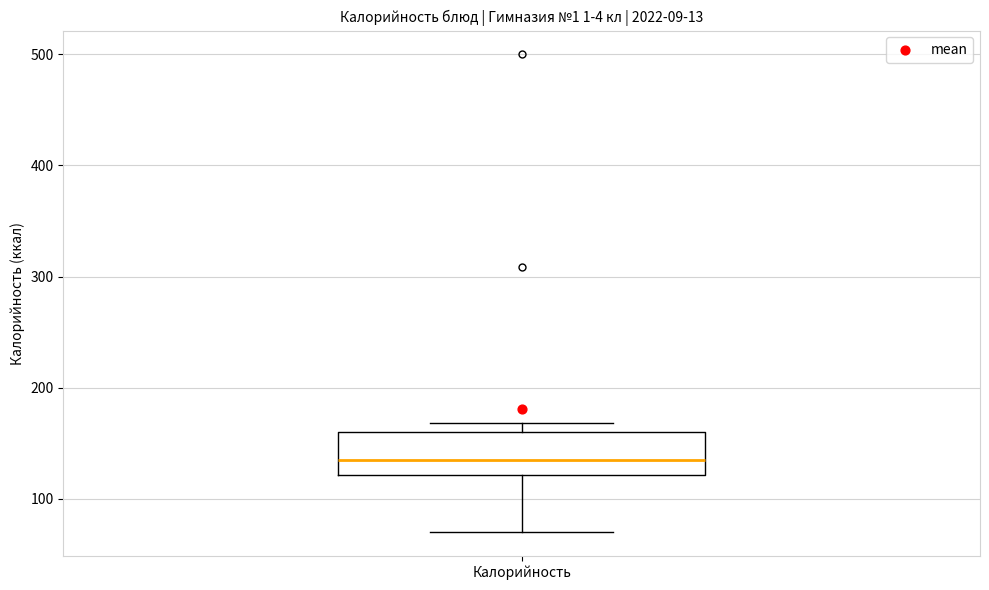

Transcribe this box plot: give where the median line is, the range the box spans, and where the two whiskers end, as read against the y-axis. The values are not printed on the chart, so give them approximately, as read against the axis.

median 140, box 120 to 160, whiskers 70 to 170